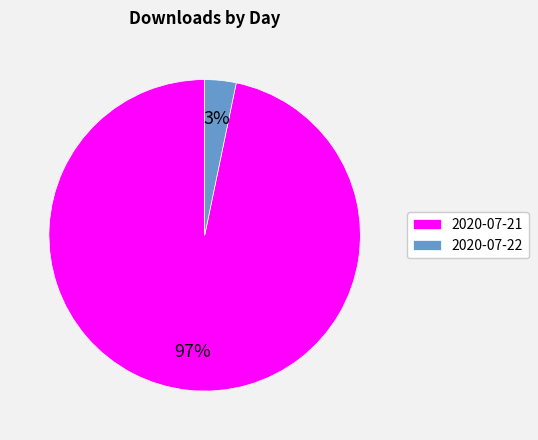

Combined, do 2020-07-21 and 2020-07-22 account for over 50%?

Yes